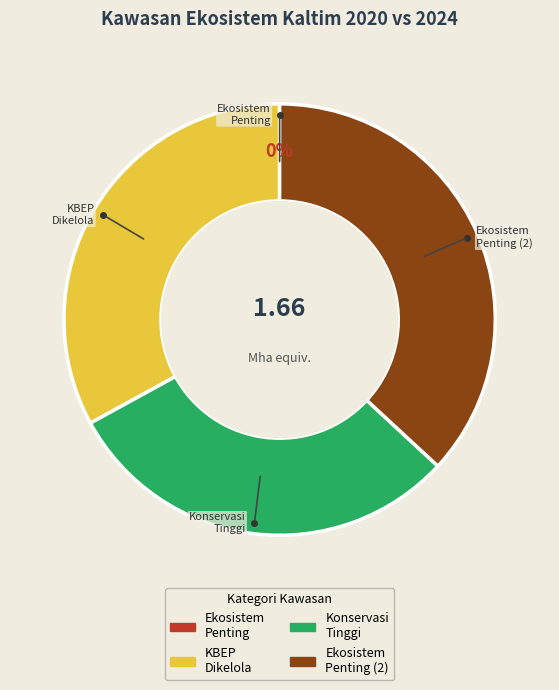

To the nearest percent, what is the average slice percentage?

25%